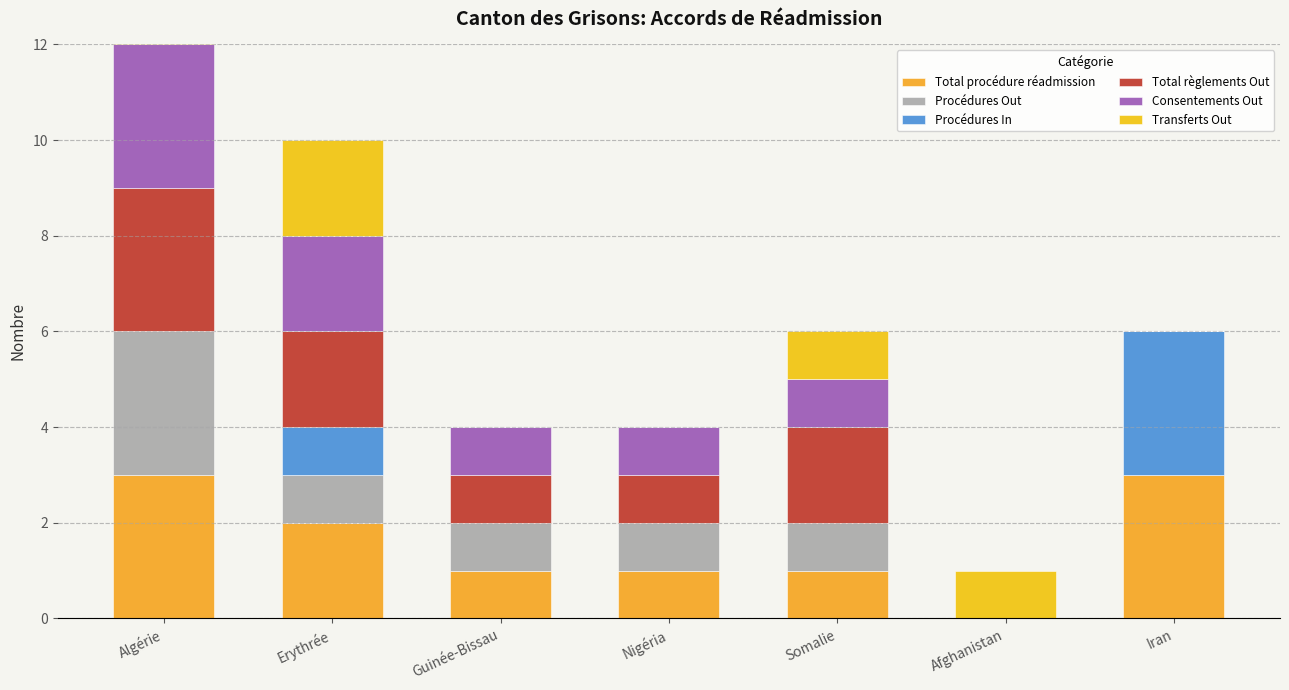

What position from the right is Nigéria?

4